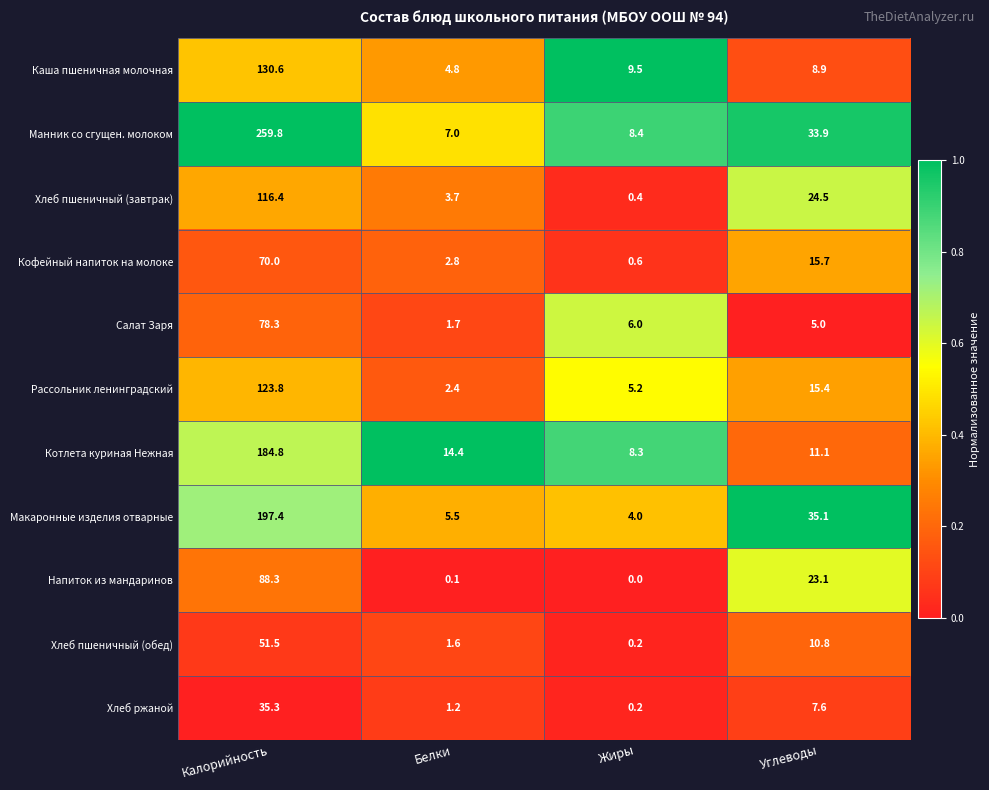

What is the difference between the Каша пшеничная молочная values at Углеводы and Жиры?

0.6